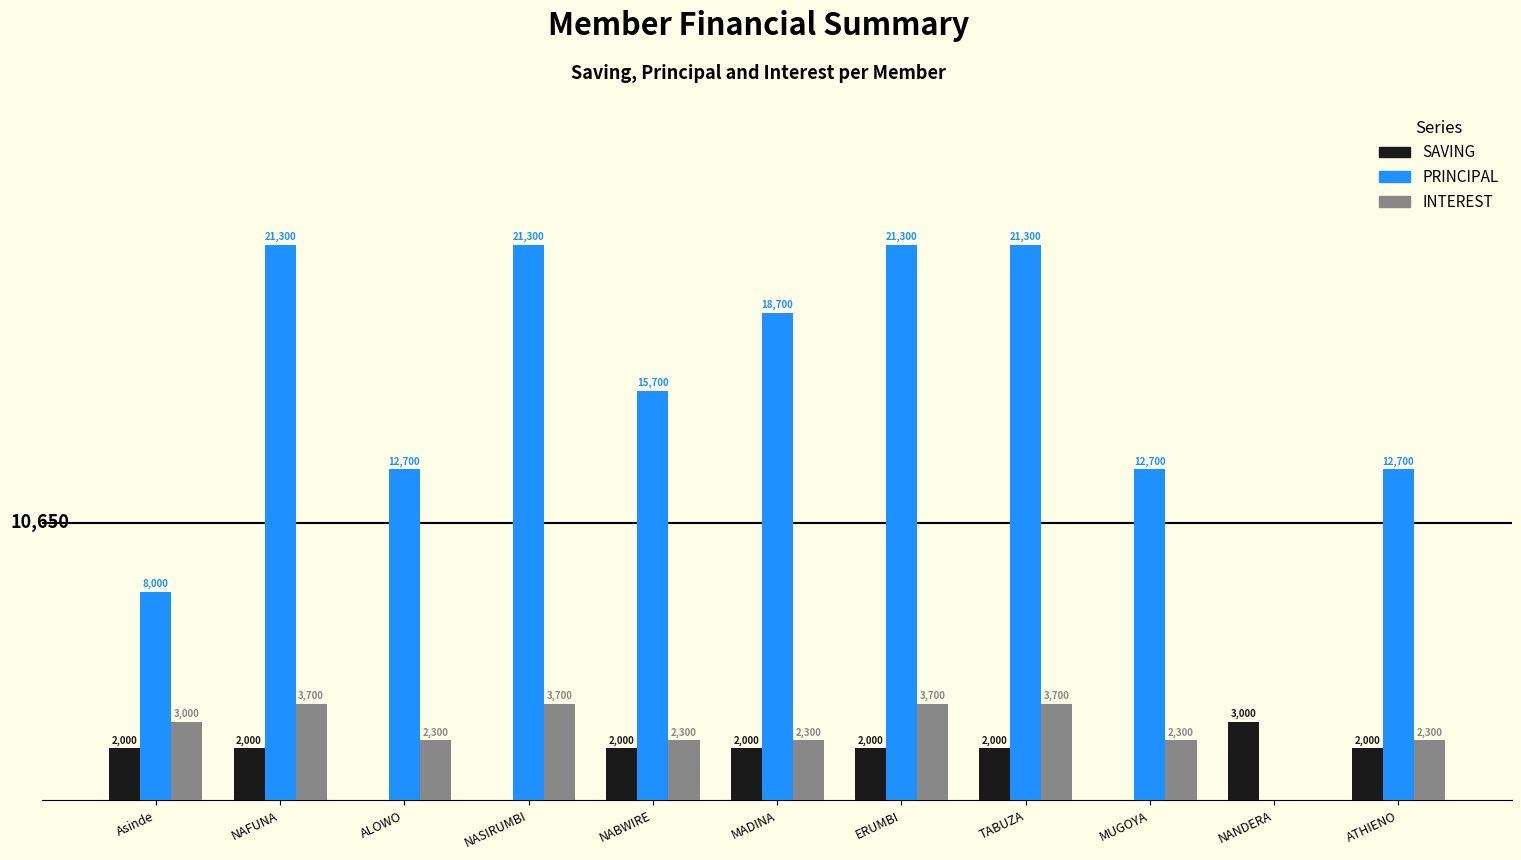

Which series changed the most between NAFUNA and NABWIRE?

PRINCIPAL